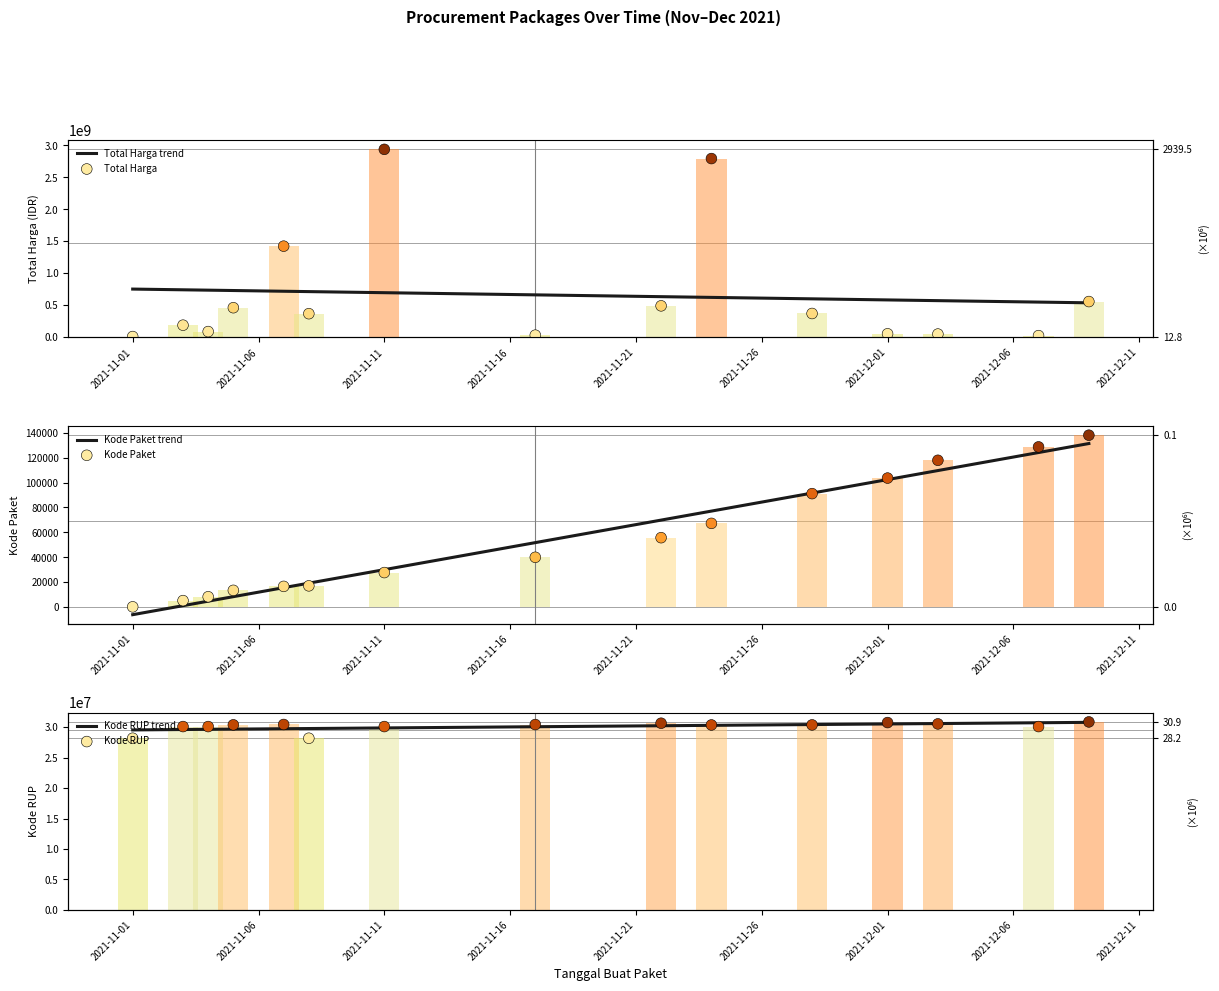

Which series reaches the maximum Y coordinate?

Total Harga (M)